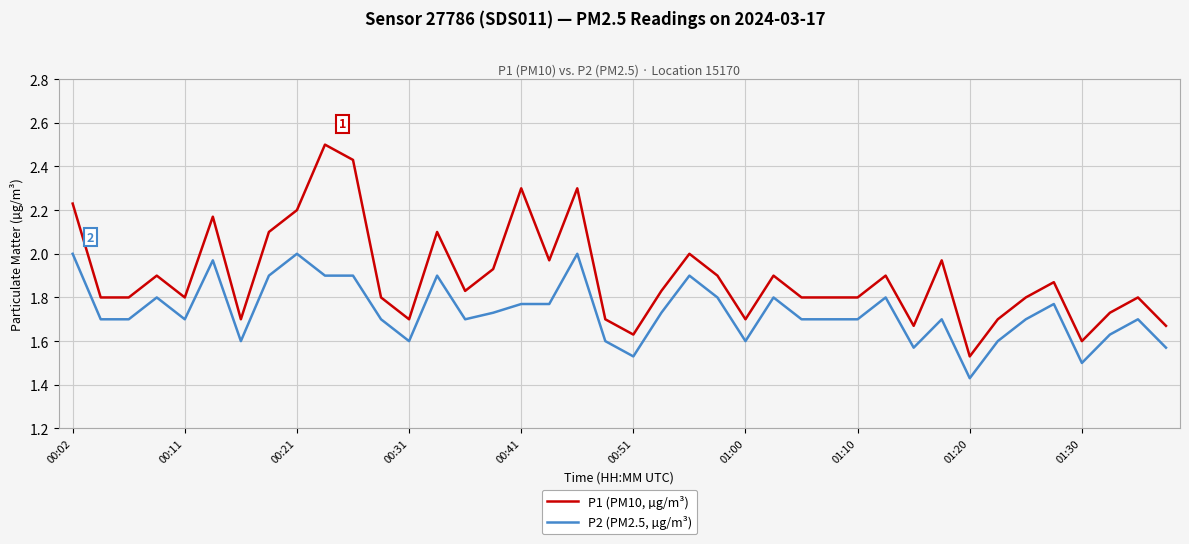

Which series has the largest total across all categories?

P1 (PM10, µg/m³)